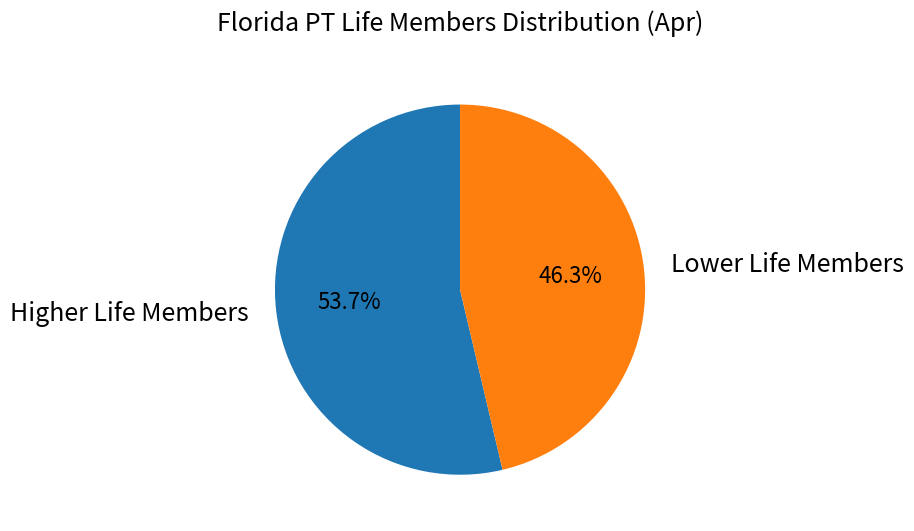

Count the number of slices in the pie.

2